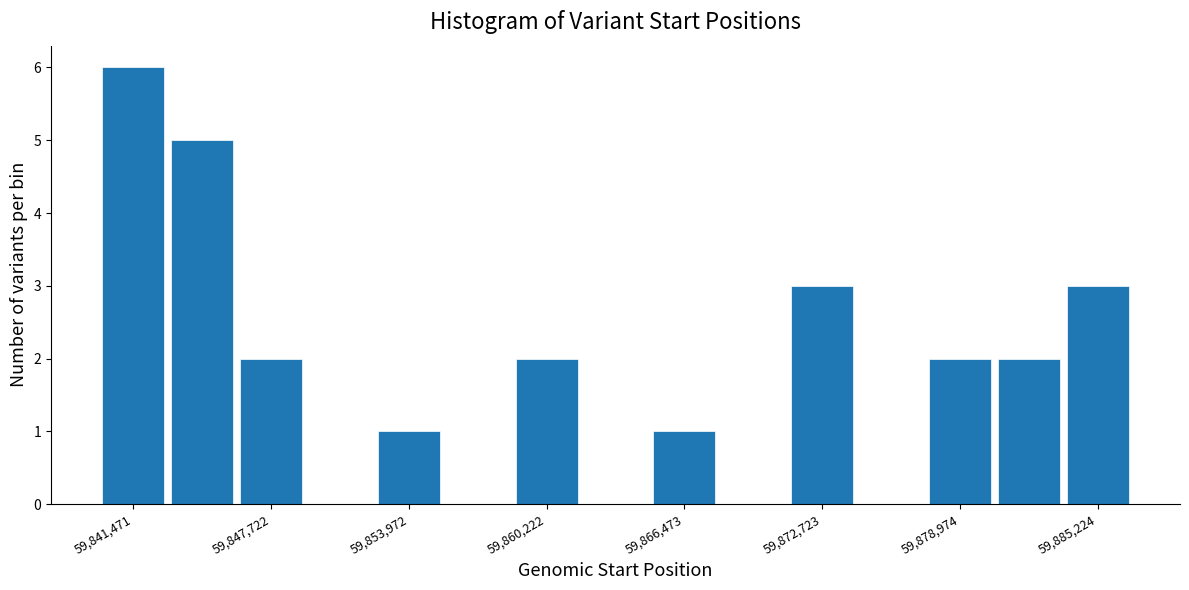

Read against the x-axis, roughly where is the centre of the tallest bar?

59841000